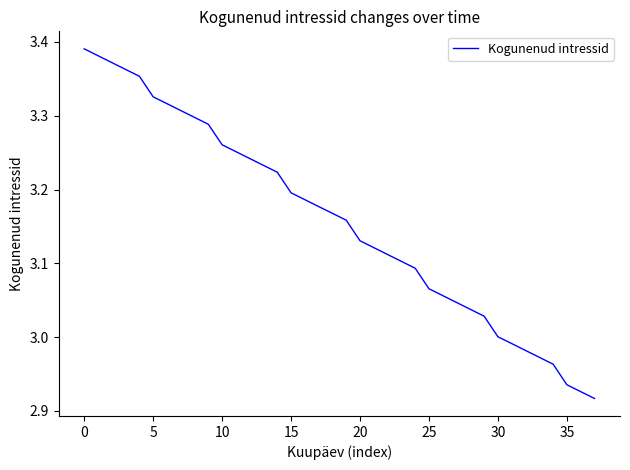

What is the difference between the maximum and minimum values?

0.5